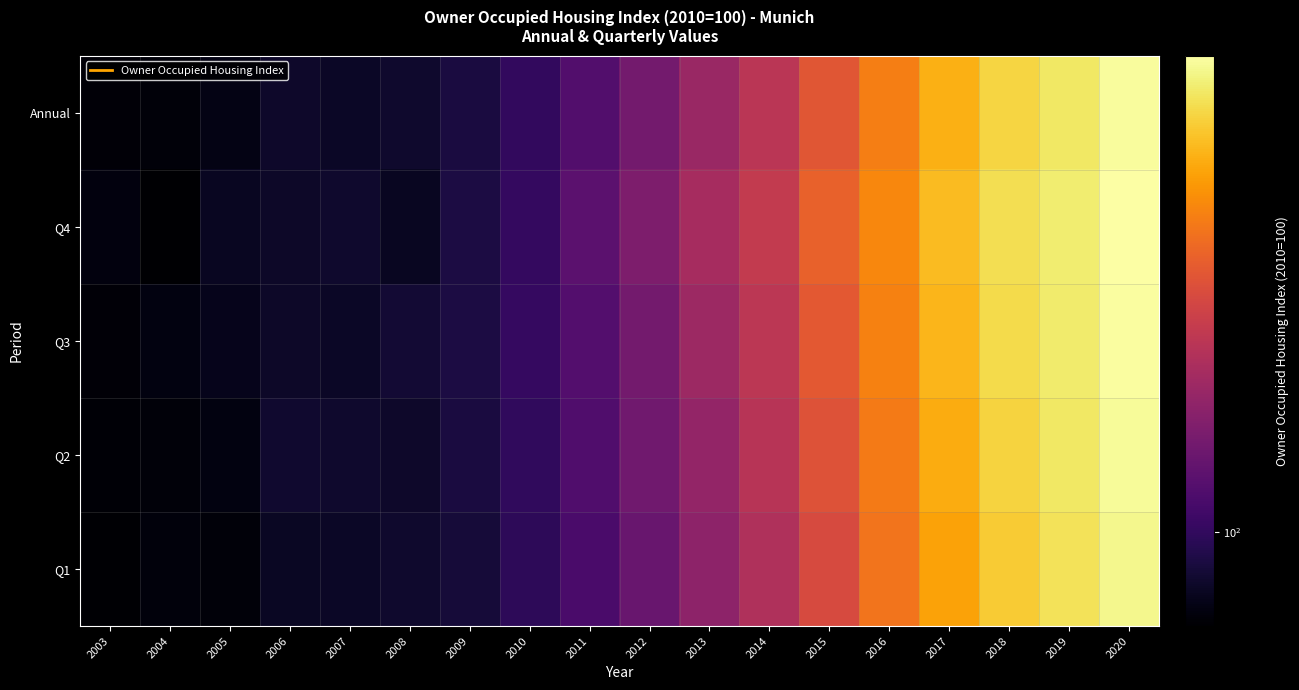

Reading right to left, what are all the values shown in this chart?

Q1: 2020=205.3	2019=196.2	2018=188.2	2017=175.3	2016=160.2	2015=144.7	2014=131.2	2013=121.4	2012=112.3	2011=105.1	2010=99.1	2009=94.2	2008=92.7	2007=91.8	2006=91.5	2005=87.8	2004=88.1	2003=86.8
Q2: 2020=207.8	2019=198.4	2018=191.4	2017=178.4	2016=162.4	2015=147.9	2014=133.4	2013=123.5	2012=114.2	2011=106.5	2010=99.7	2009=95.5	2008=92.5	2007=92.7	2006=93.1	2005=88.6	2004=87.8	2003=87.2
Q3: 2020=209.6	2019=200.1	2018=193.7	2017=181.2	2016=164.8	2015=150.3	2014=135.1	2013=125.8	2012=115.1	2011=107.3	2010=100.7	2009=95.6	2008=93.6	2007=91.8	2006=92.2	2005=90.0	2004=88.5	2003=87.5
Q4: 2020=210.3	2019=200.9	2018=195.1	2017=183.3	2016=166.1	2015=153.6	2014=137.4	2013=128.7	2012=117.6	2011=109.0	2010=100.5	2009=95.6	2008=91.2	2007=92.7	2006=92.2	2005=91.0	2004=86.3	2003=88.2
Annual: 2020=208.3	2019=198.9	2018=192.1	2017=179.6	2016=163.4	2015=149.1	2014=134.3	2013=124.8	2012=114.8	2011=107.0	2010=100.0	2009=95.2	2008=92.7	2007=91.8	2006=92.2	2005=89.4	2004=87.7	2003=87.4